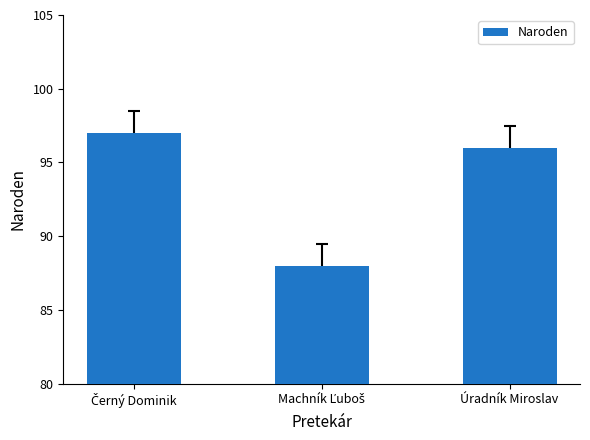

What is the approximate value at Úradník Miroslav?

96